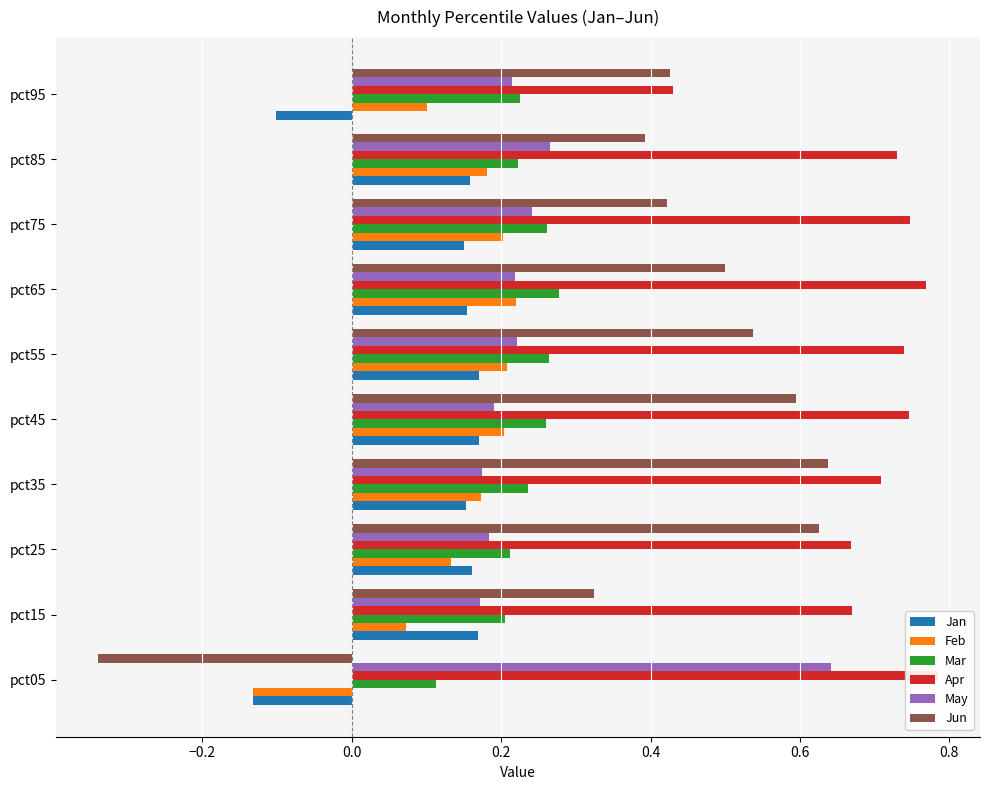

At pct15, list the series in order from largest to smallest.

Apr, Jun, Mar, May, Jan, Feb